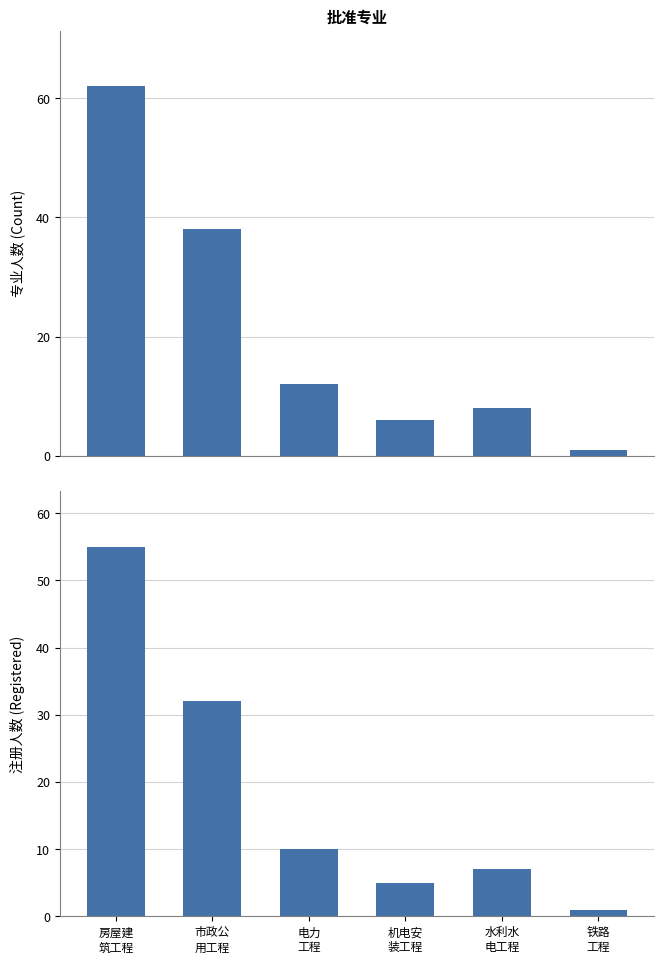

At which label is Count closest to 31?

市政公
用工程